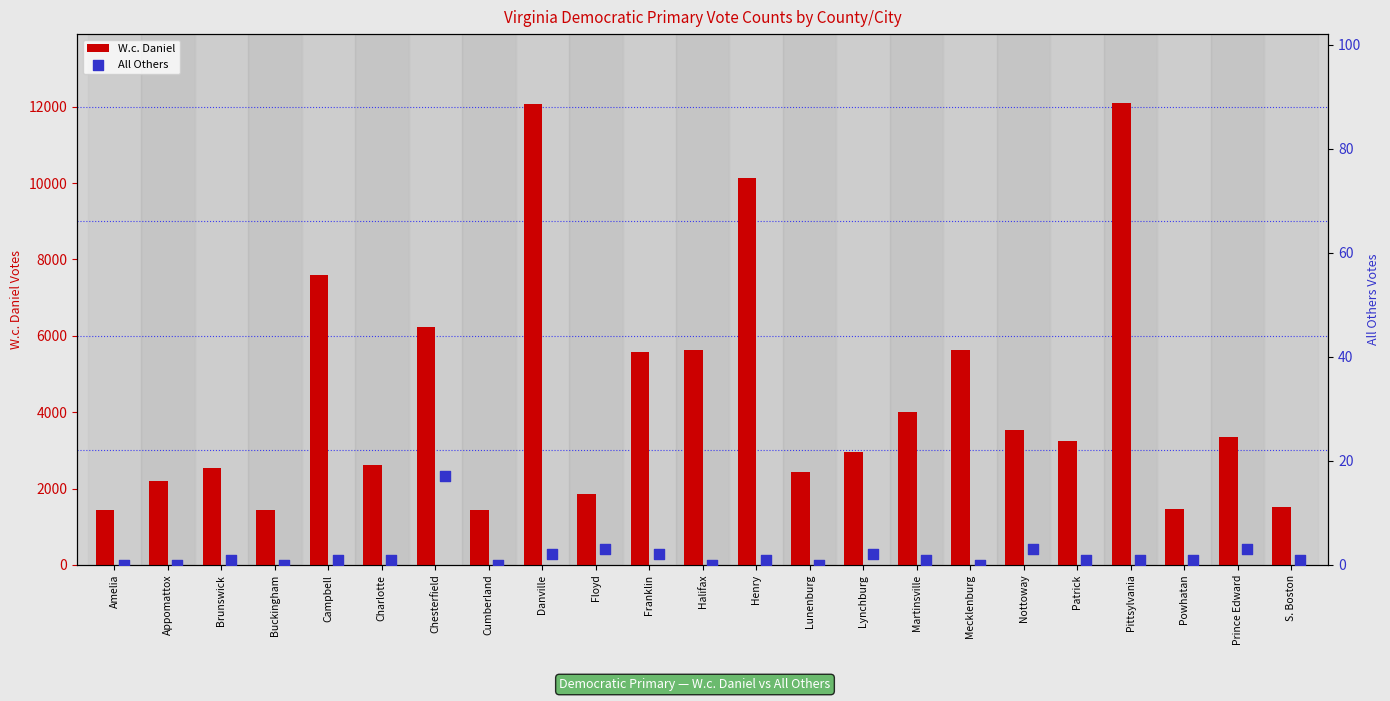

What is the highest value of the W.c. Daniel series?

12088